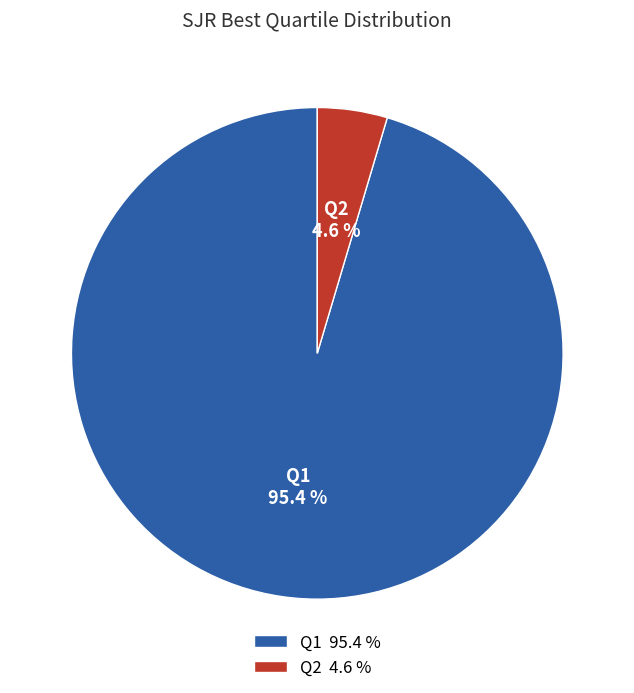

Which has a higher value, Q2 4.6 % or Q1 95.4 %?

Q1 95.4 %